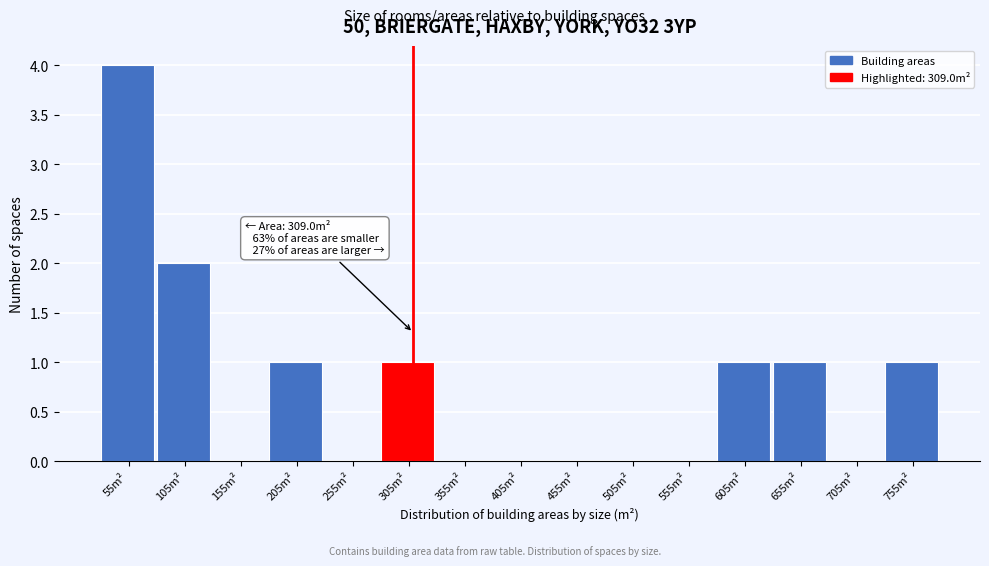

Over which range of the x-axis is the bar tallest?

30 to 80